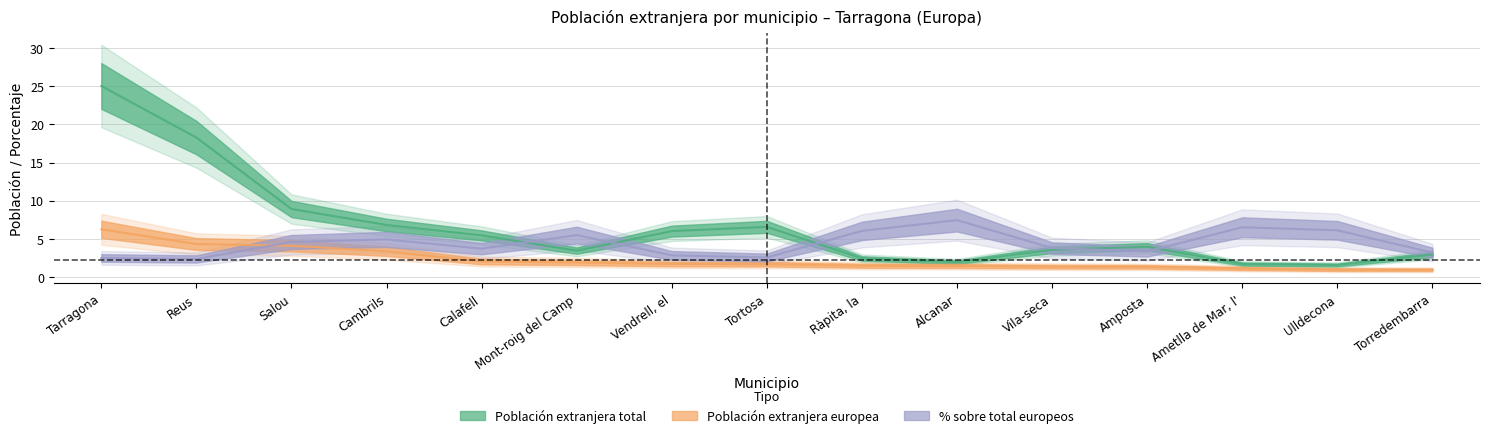

At which category does the chart reach its peak across all series?

Tarragona